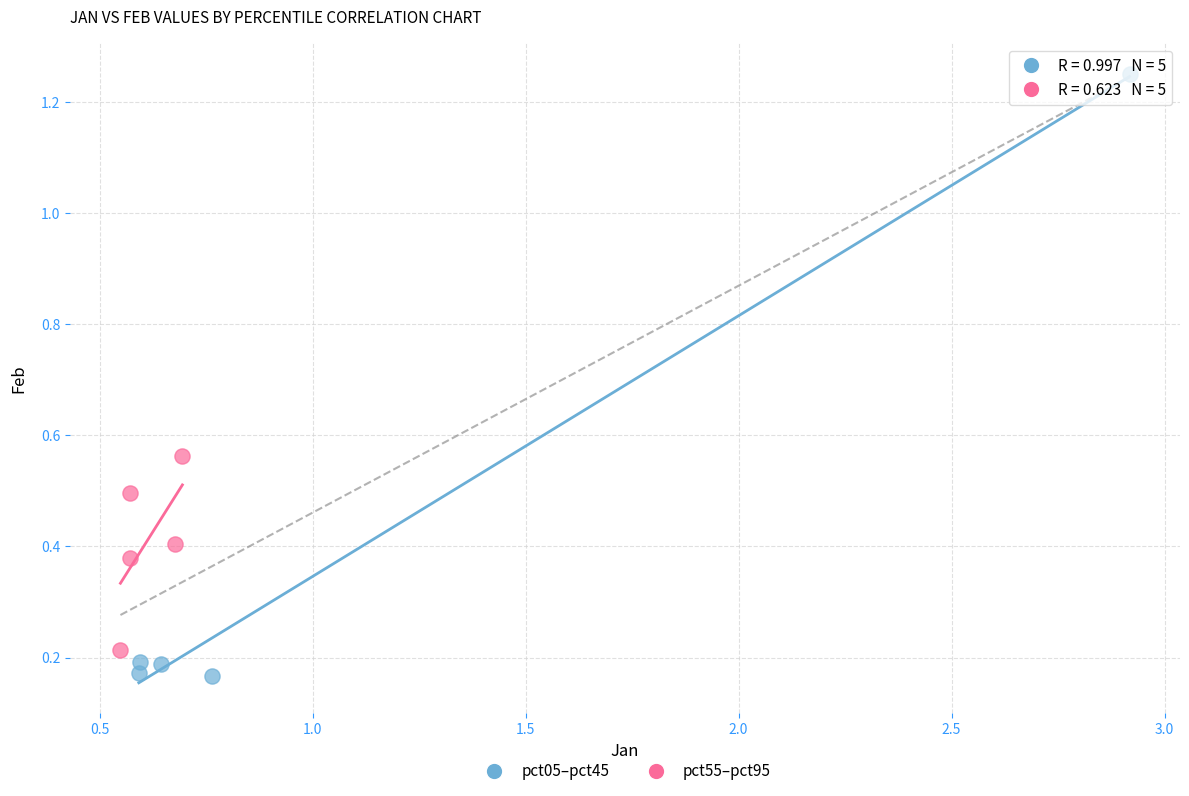

Which series has the largest Y range (max minus min)?

pct05–pct45